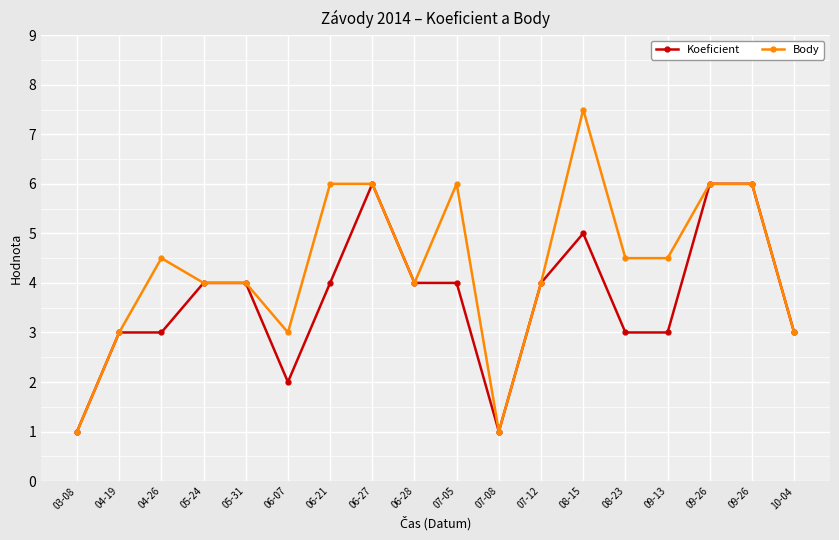

What are all the series names shown in the legend?

Koeficient, Body